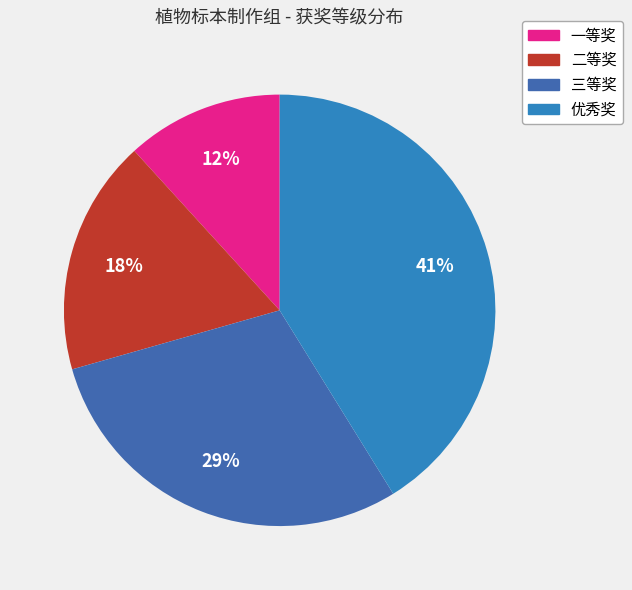

To the nearest percent, what is the combined percentage of 优秀奖 and 一等奖?

53%